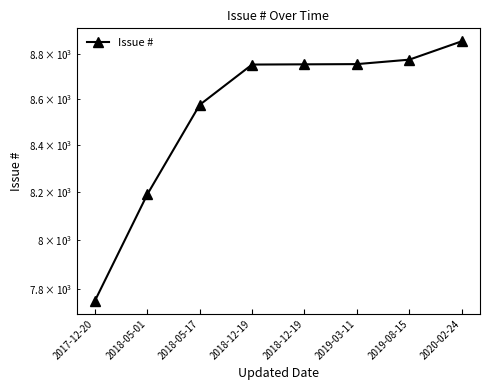

Which has a higher value, 2017-12-20 or 2019-08-15?

2019-08-15